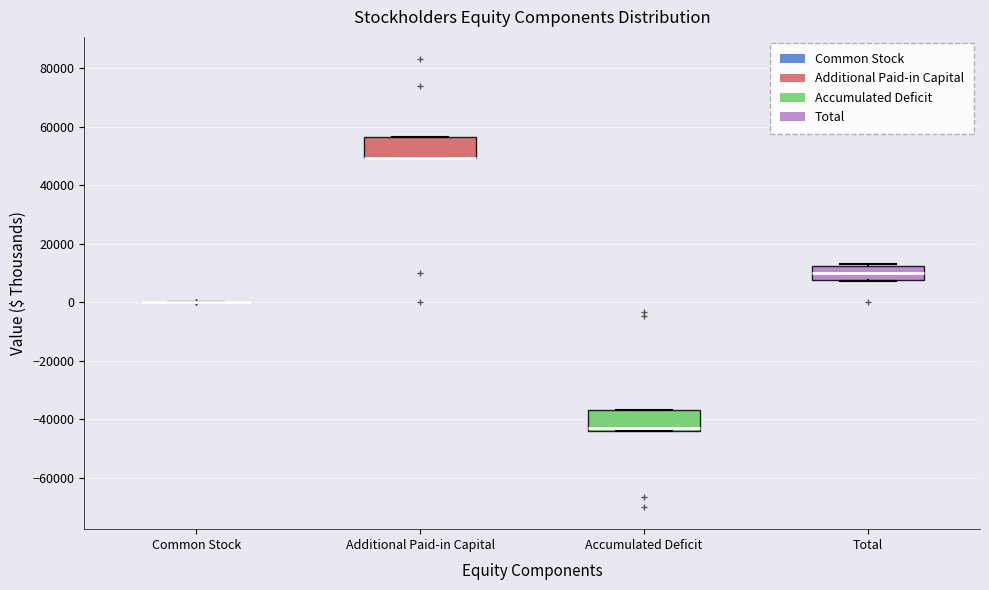

Reading left to right, read every box against the y-axis: the position of its median line, the range the box covers, and the ends of its whiskers. The values are not printed on the chart, so give them approximately, as read against the axis.

Common Stock: box collapsed to a line at 0, whiskers 0 to 0
Additional Paid-in Capital: median 50000 (drawn on the box's lower edge), box 50000 to 56000, whiskers 50000 to 56000
Accumulated Deficit: median -42000, box -44000 to -36000, whiskers -44000 to -36000
Total: median 10000, box 8000 to 12000, whiskers 8000 to 14000